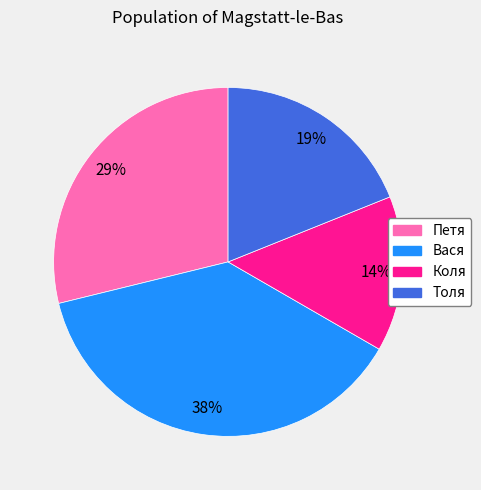

To the nearest percent, what is the average slice percentage?

25%